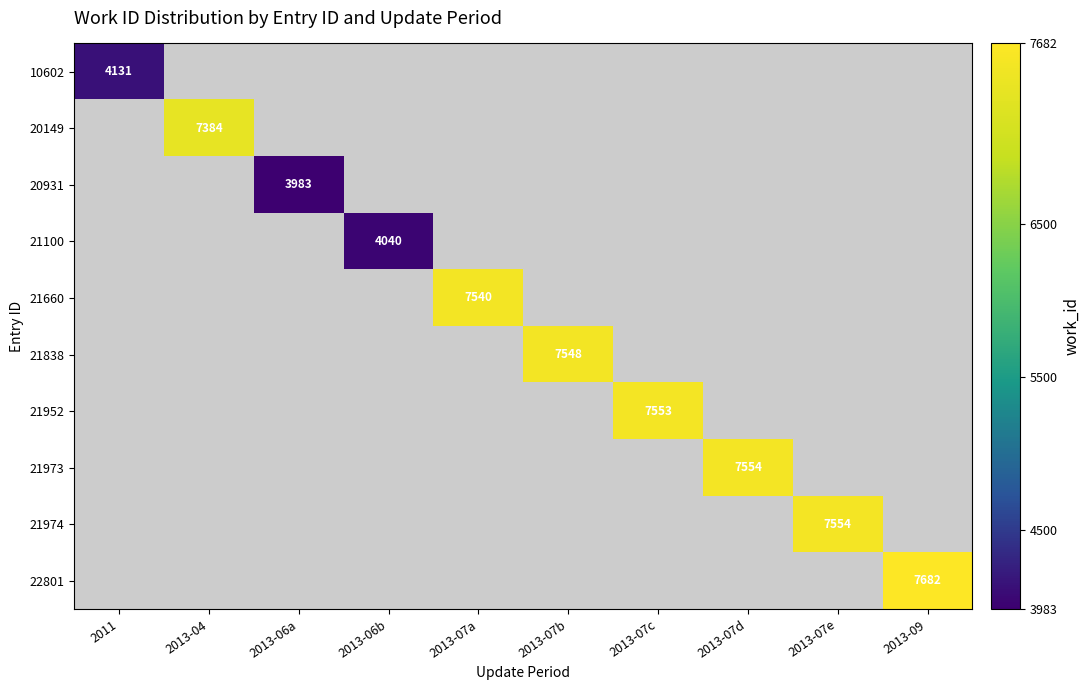

The value of 21973 at 2013-07d is 2089. True or false?

False